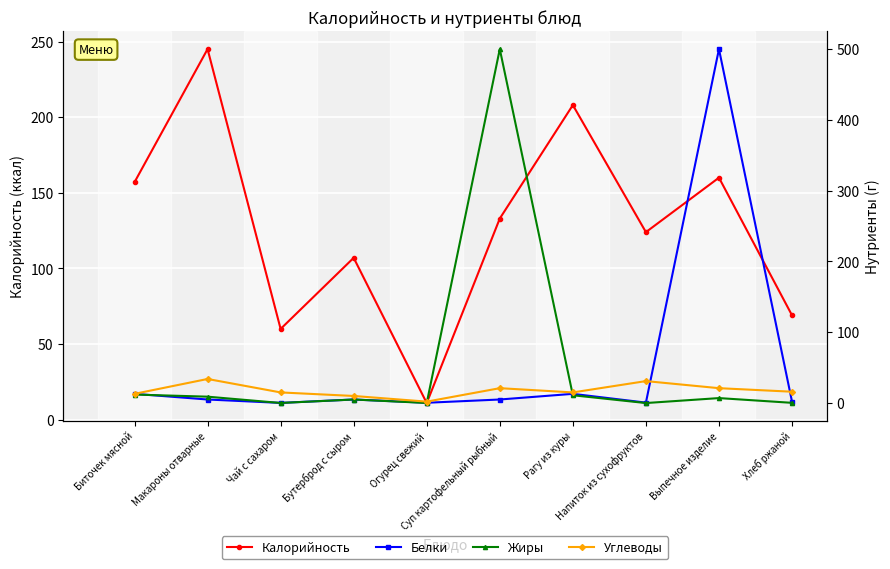

Which series has the widest spread of values?

Жиры